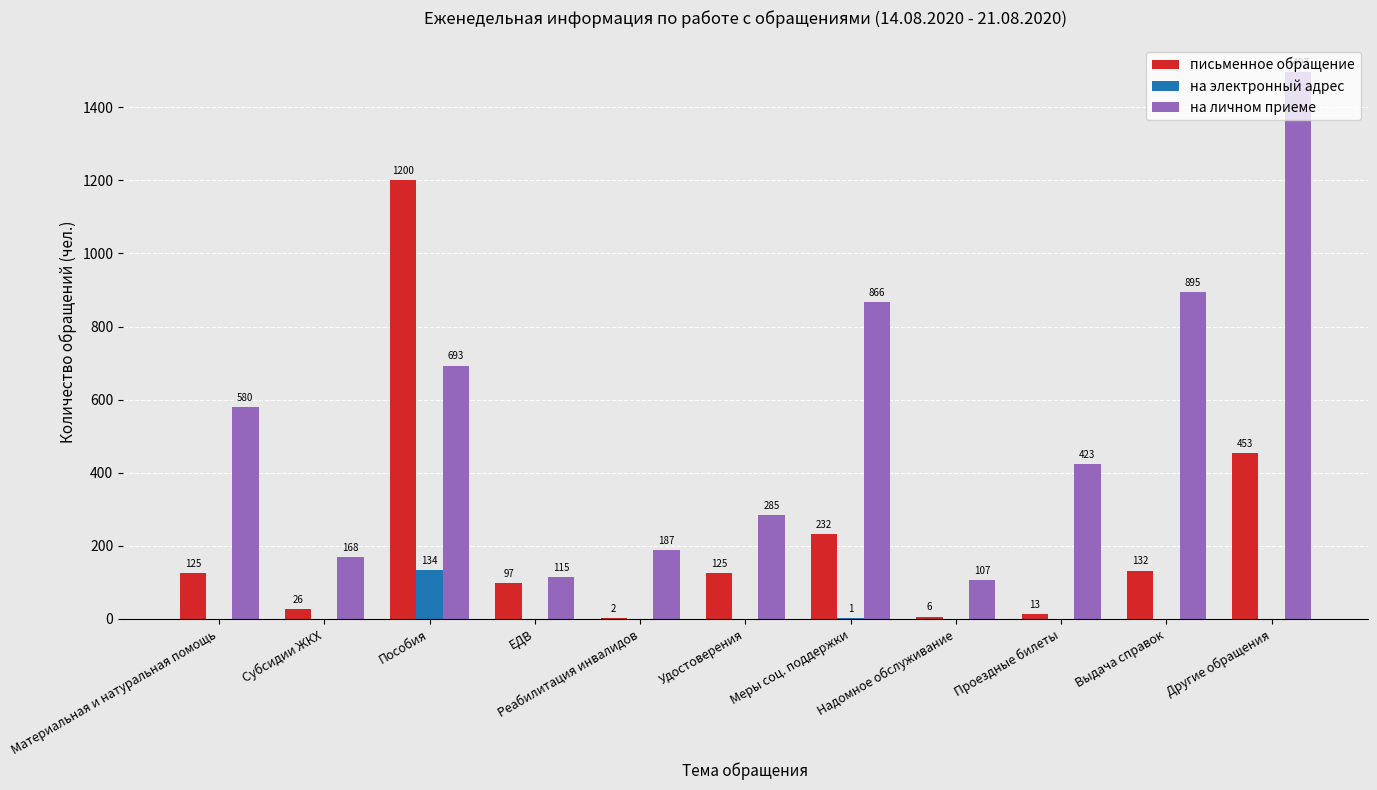

Count the number of categories in the chart.

11